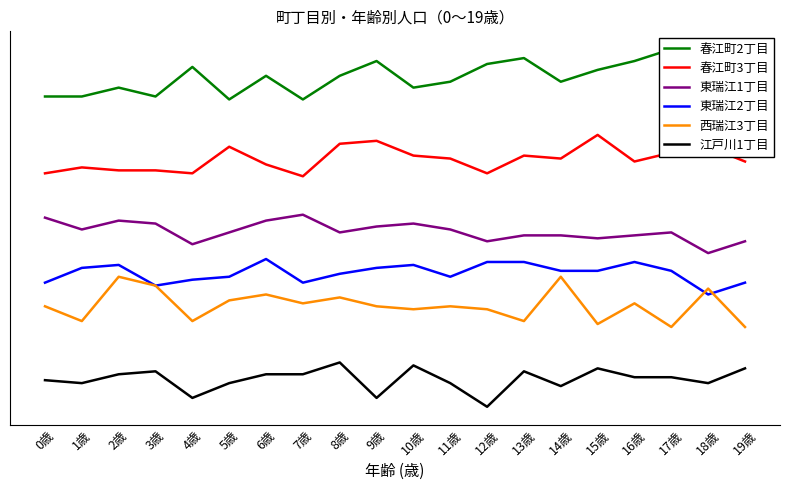

What is the lowest value of the 春江町2丁目 series?

93